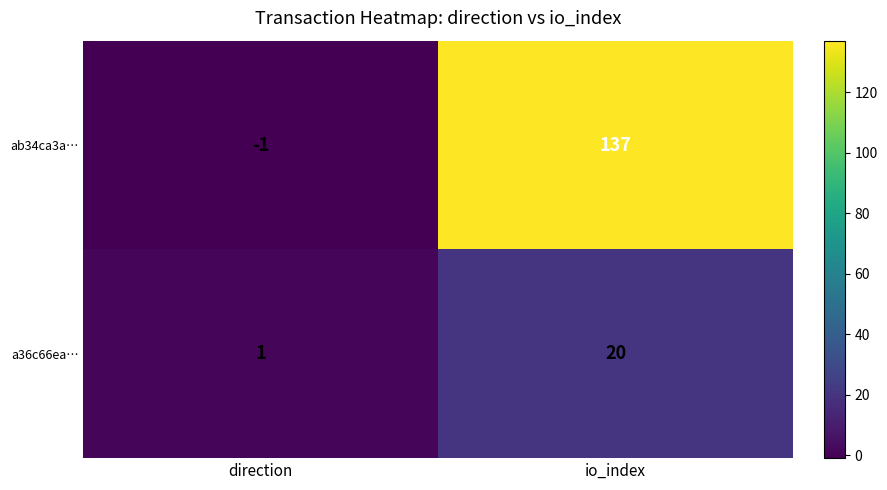

Is it true that a36c66ea… equals 2 at direction?

False